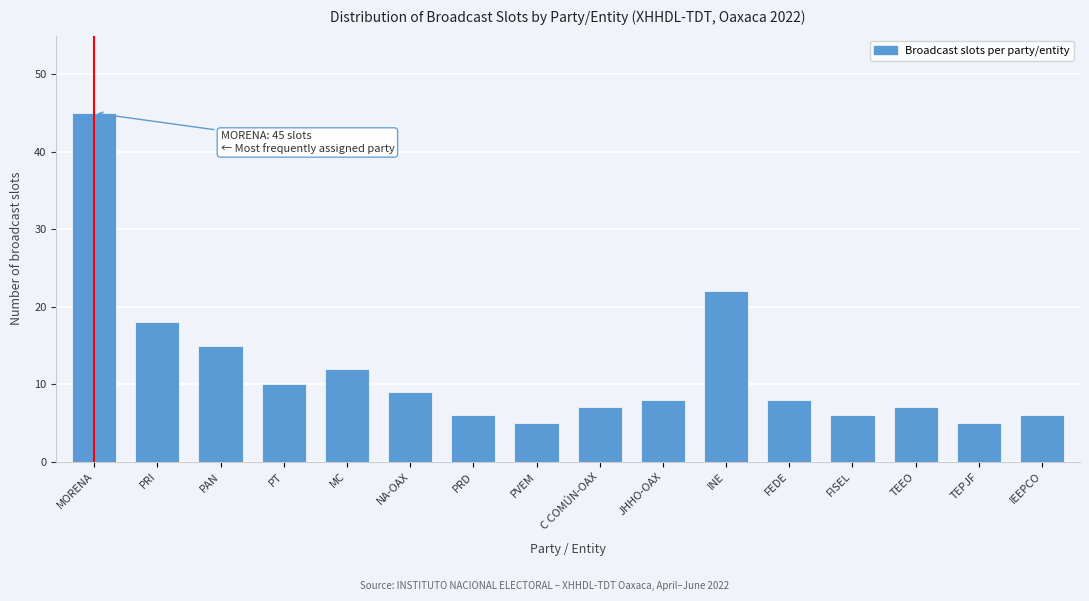

Reading left to right, what are all the values shown in this chart?

45	18	15	10	12	9	6	5	7	8	22	8	6	7	5	6